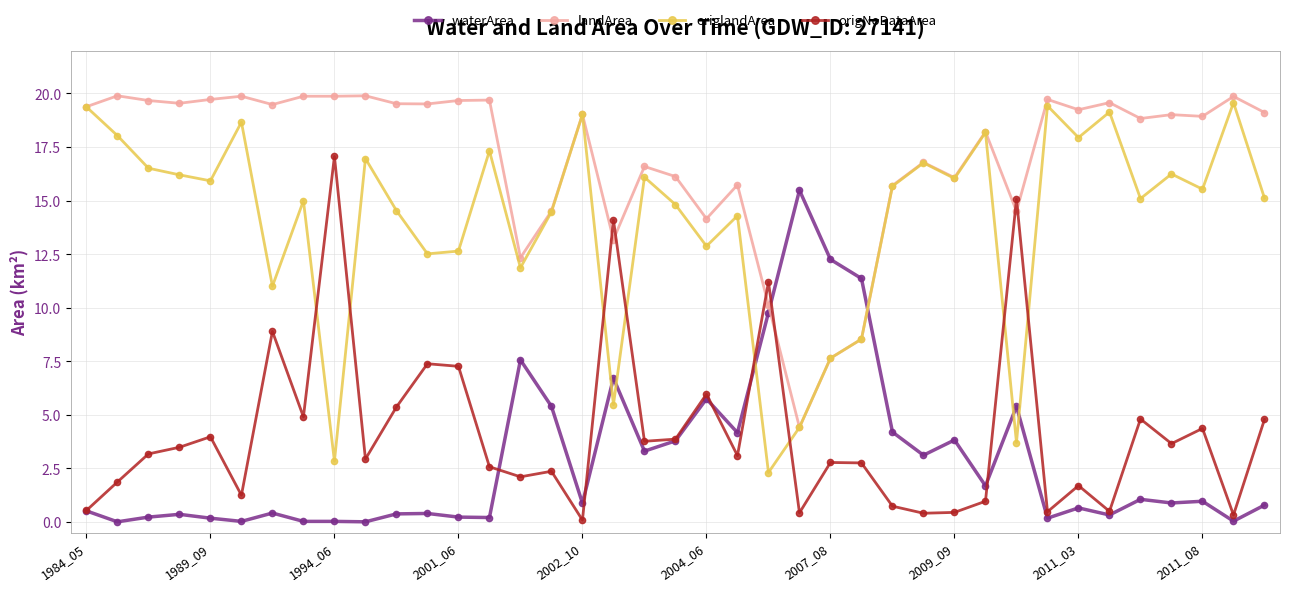

Which series has the largest total across all categories?

landArea